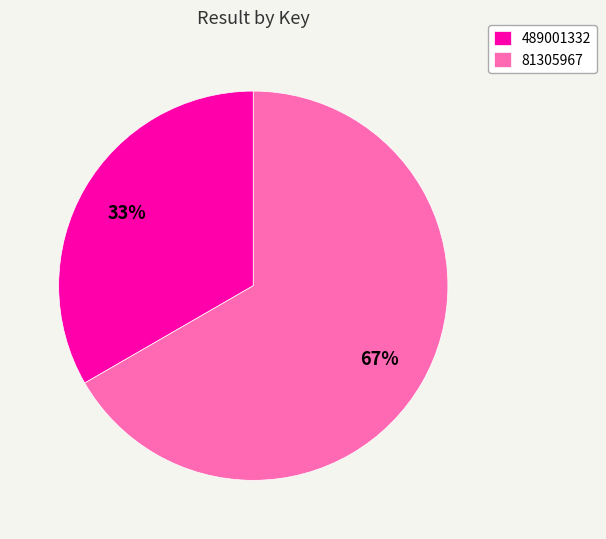

Do 489001332 and 81305967 together represent more than half of the pie?

Yes